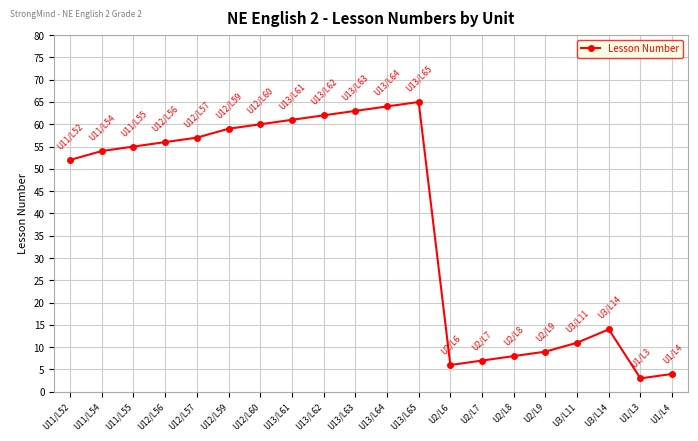

What position from the right is U3/L11?

4